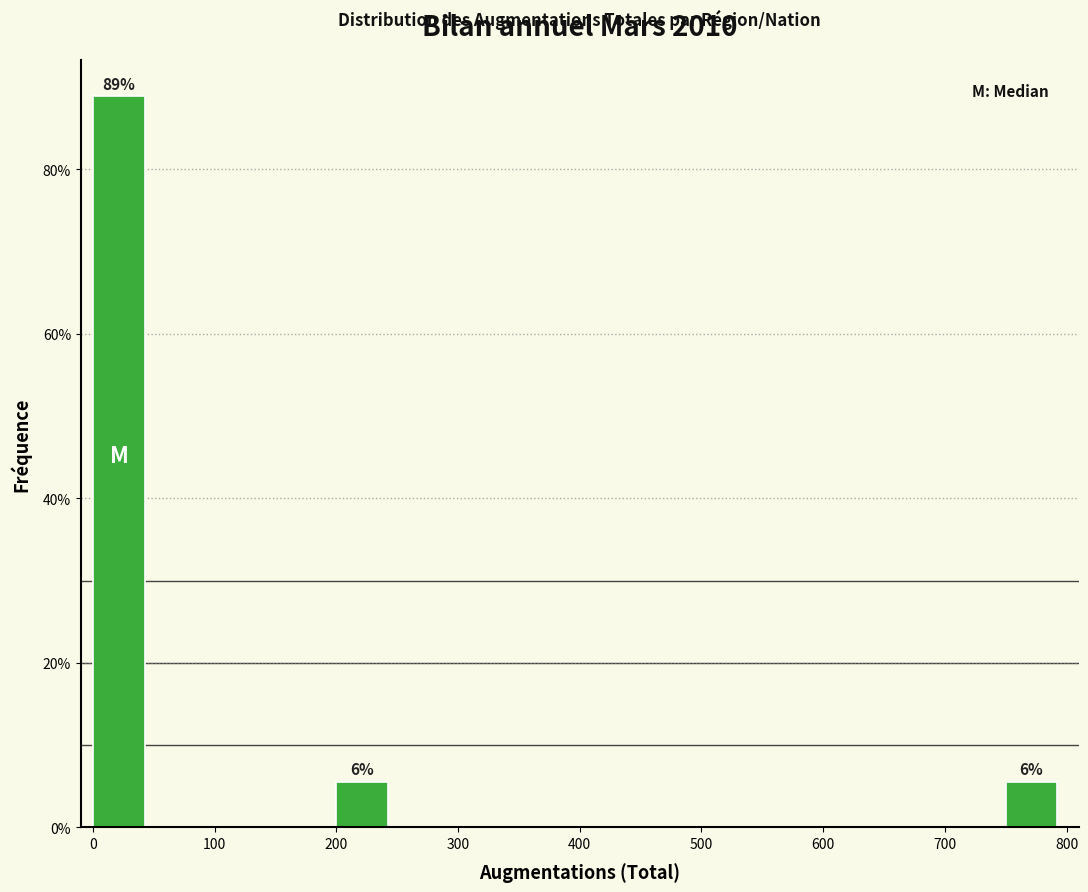

Which range on the x-axis has the tallest bar?

0 to 50